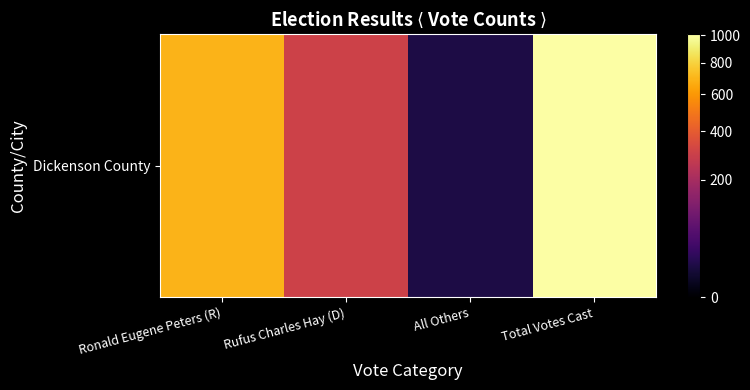

What value does the data have at All Others, to the nearest 10?

10